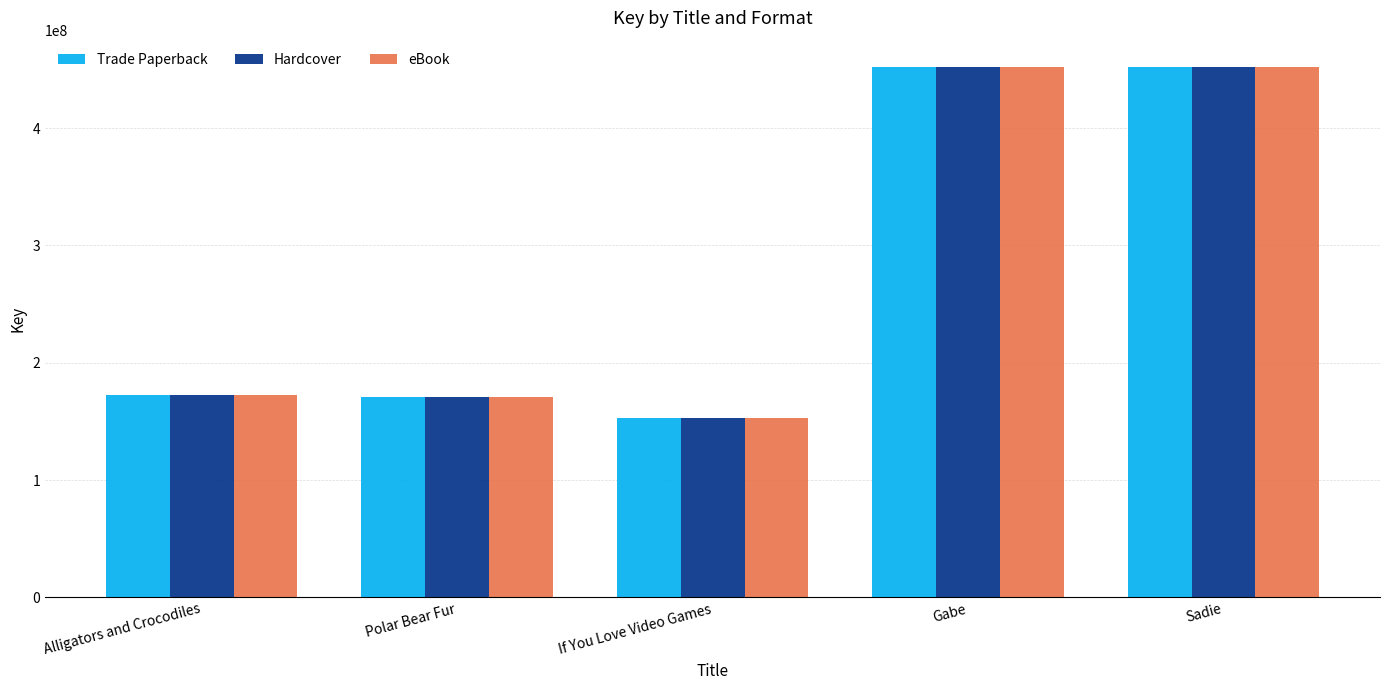

At which label is Hardcover closest to 302578191?

Alligators and Crocodiles